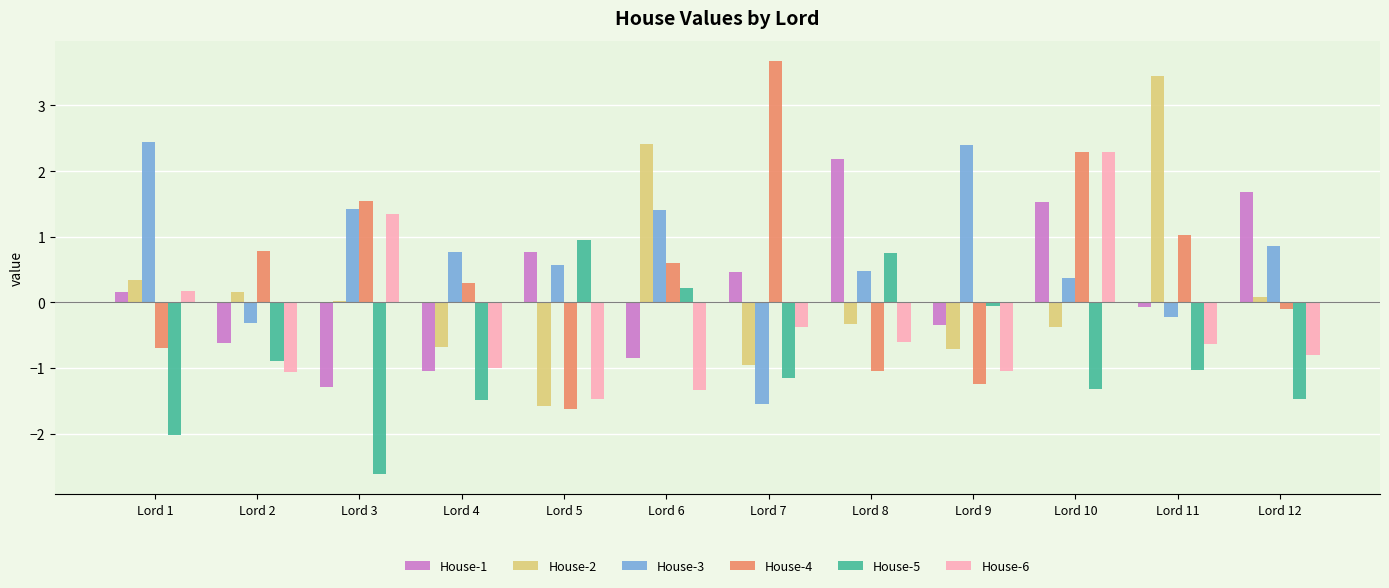

What are all the series names shown in the legend?

House-1, House-2, House-3, House-4, House-5, House-6